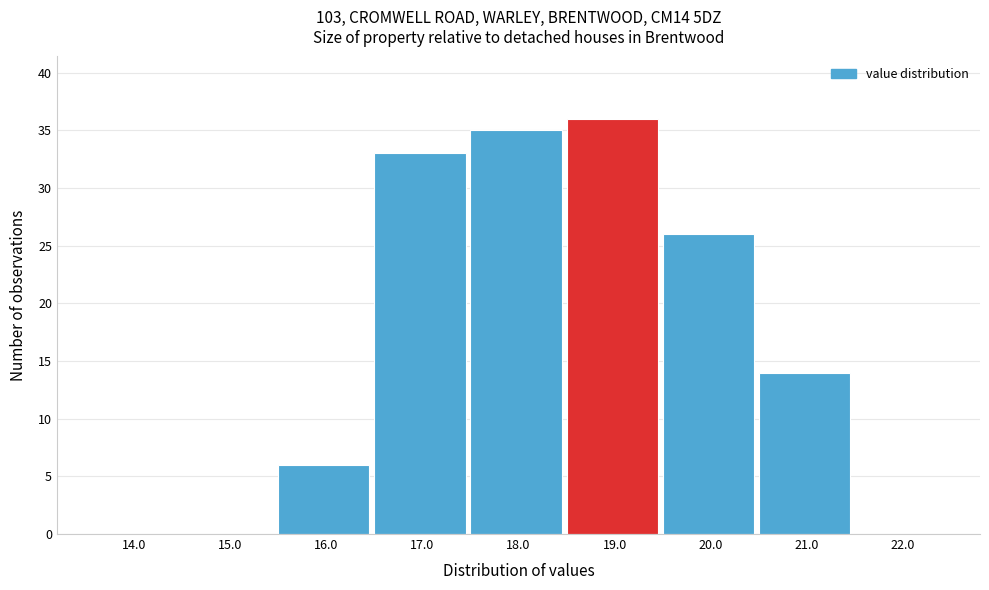

Reading left to right, what are all the values shown in this chart?

14.0=0	15.0=0	16.0=6	17.0=33	18.0=35	19.0=36	20.0=26	21.0=14	22.0=0